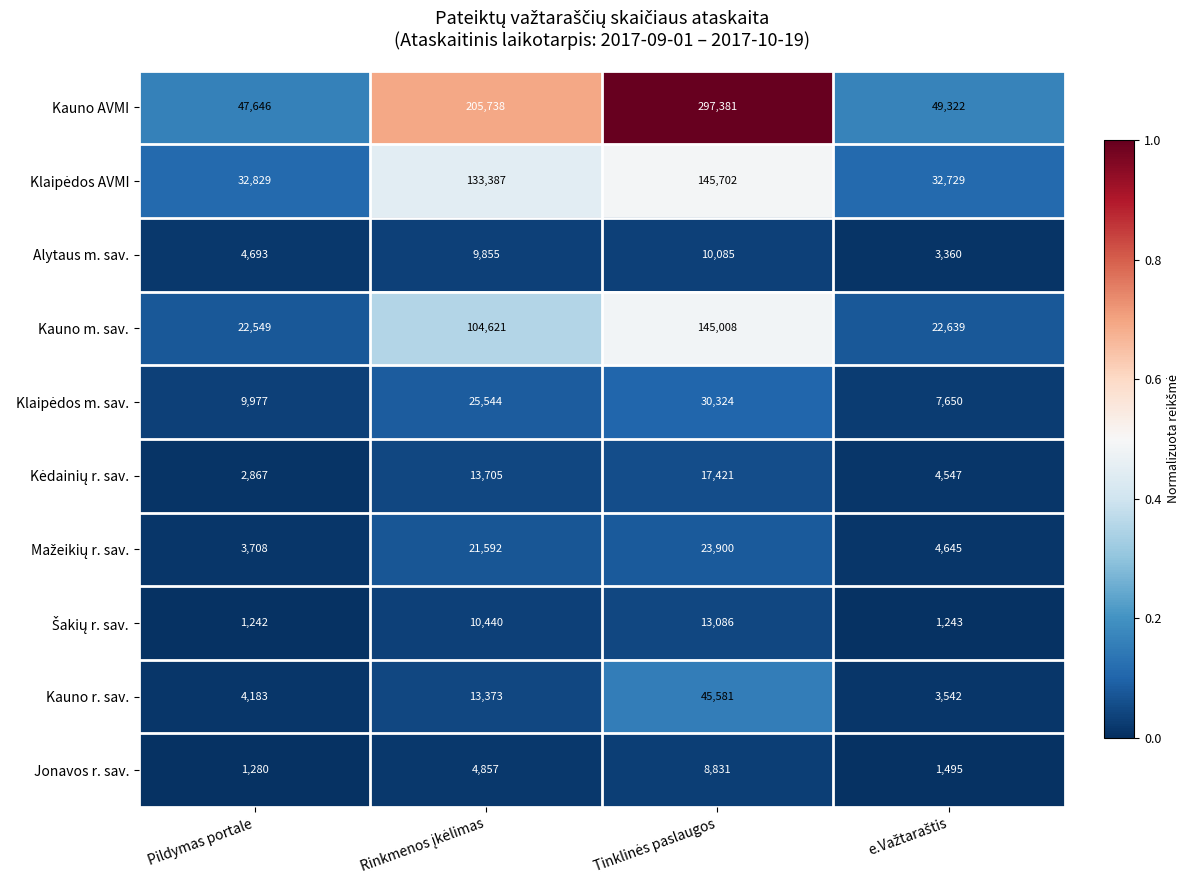

What is the difference between the second highest and second lowest values in the Kauno m. sav. series?

81982